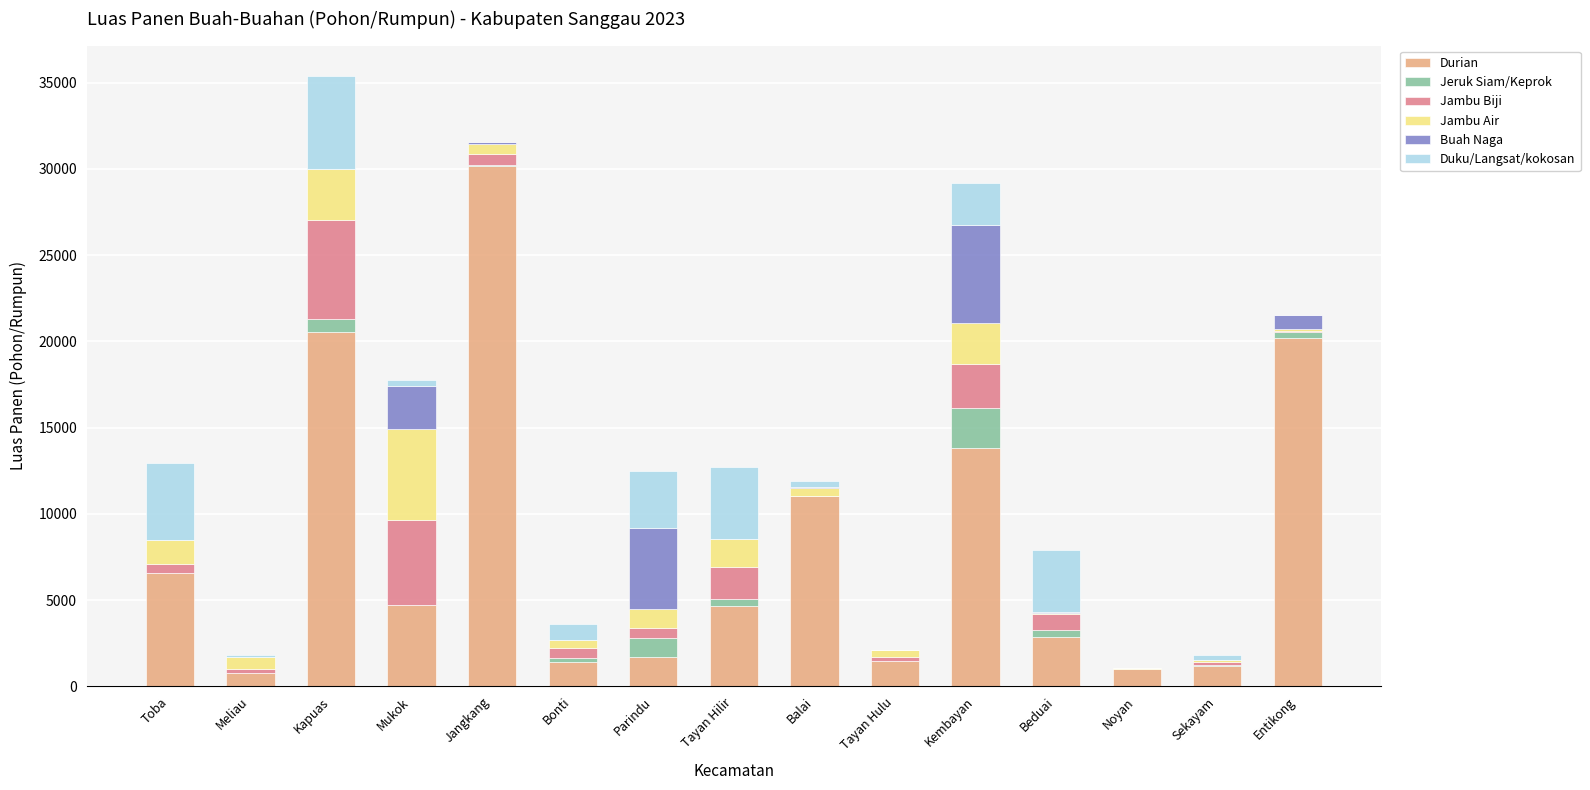

The value of Durian at Balai is 11010. True or false?

True